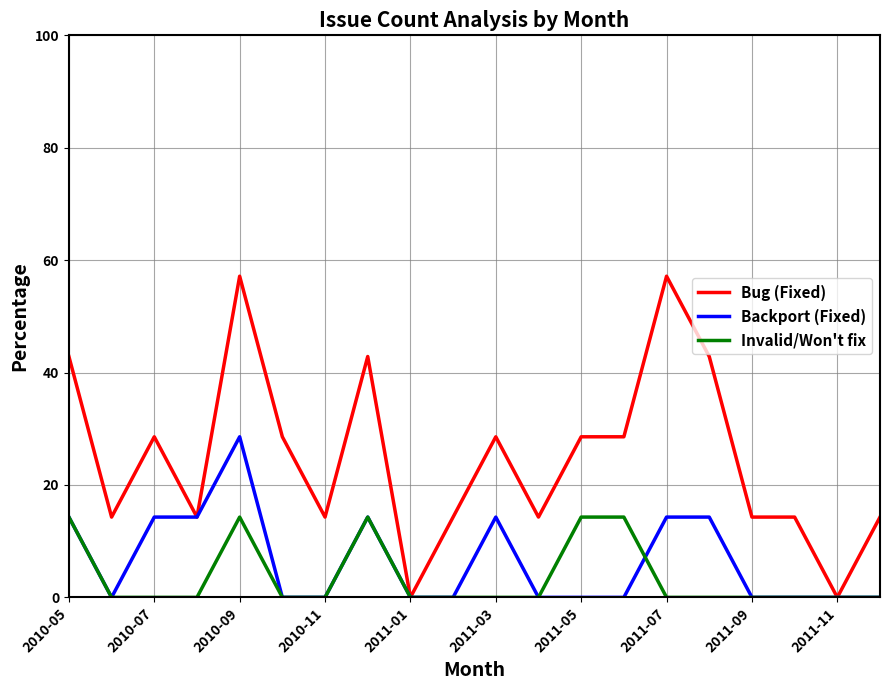

List the series in order of their peak value, lowest first.

Invalid/Won't fix, Backport (Fixed), Bug (Fixed)